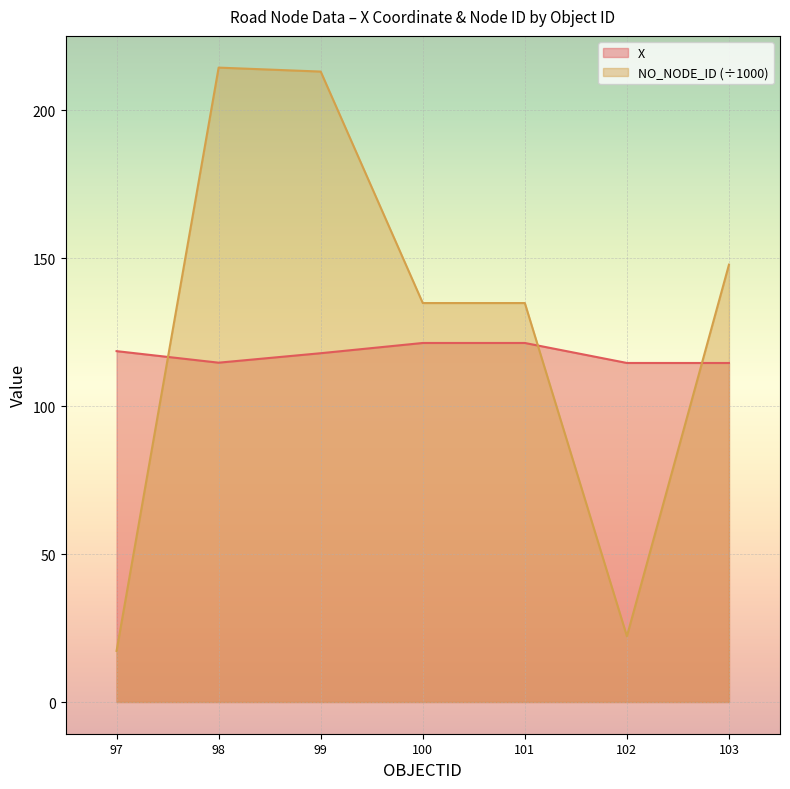

How many distinct data groups are displayed?

2